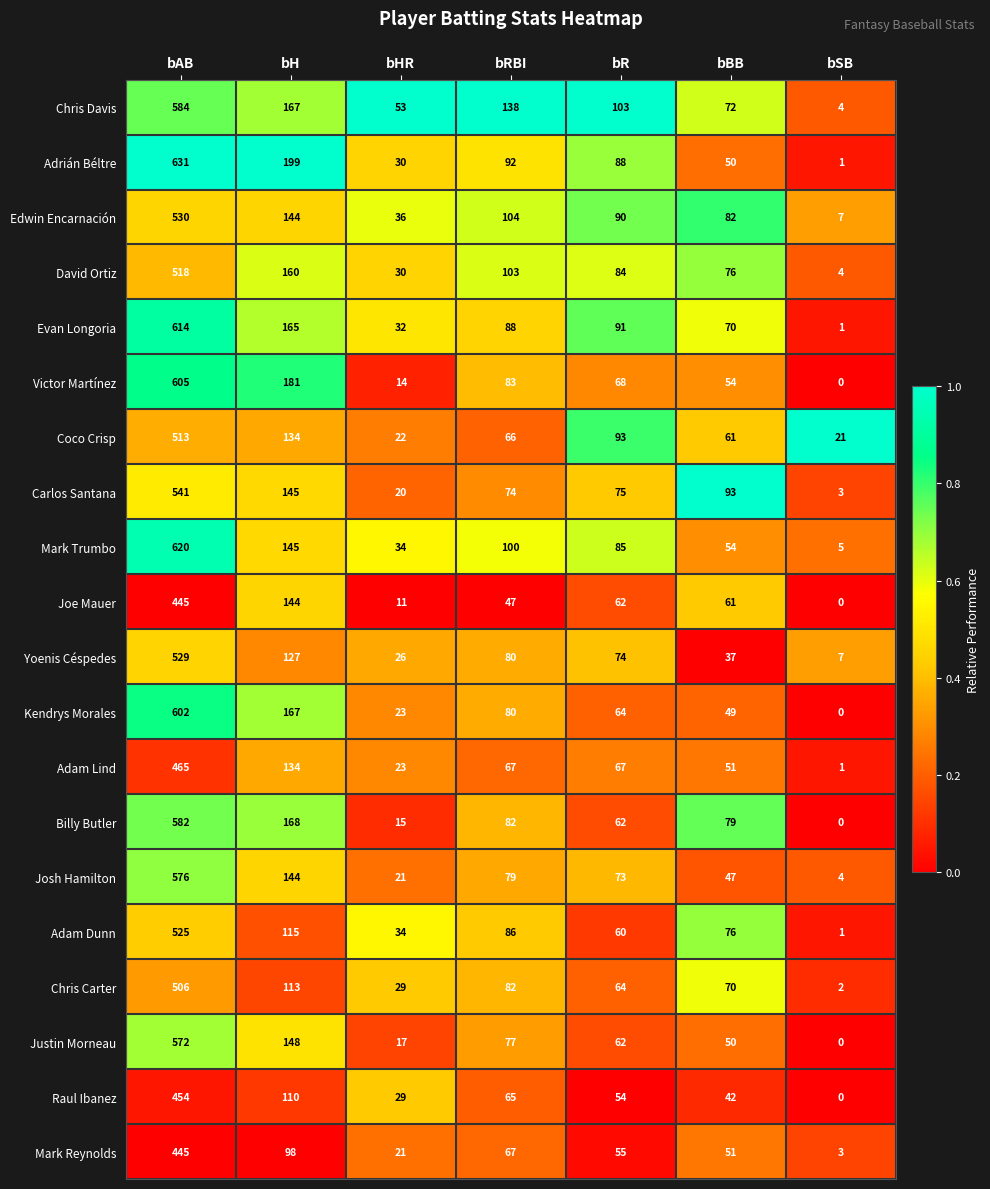

At which label is Adrián Béltre closest to 316?

bH